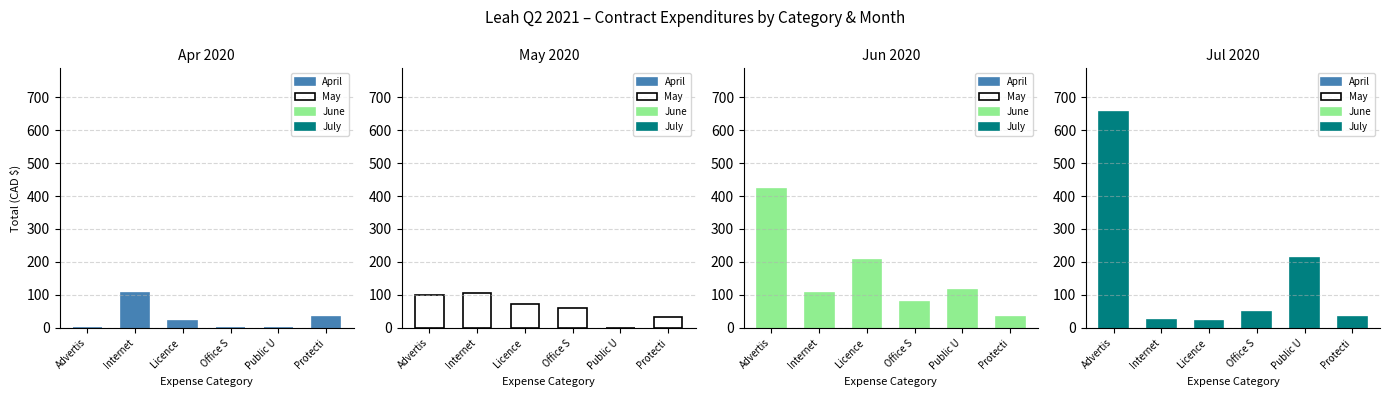

Where does the July series first go above 48?

Advertis